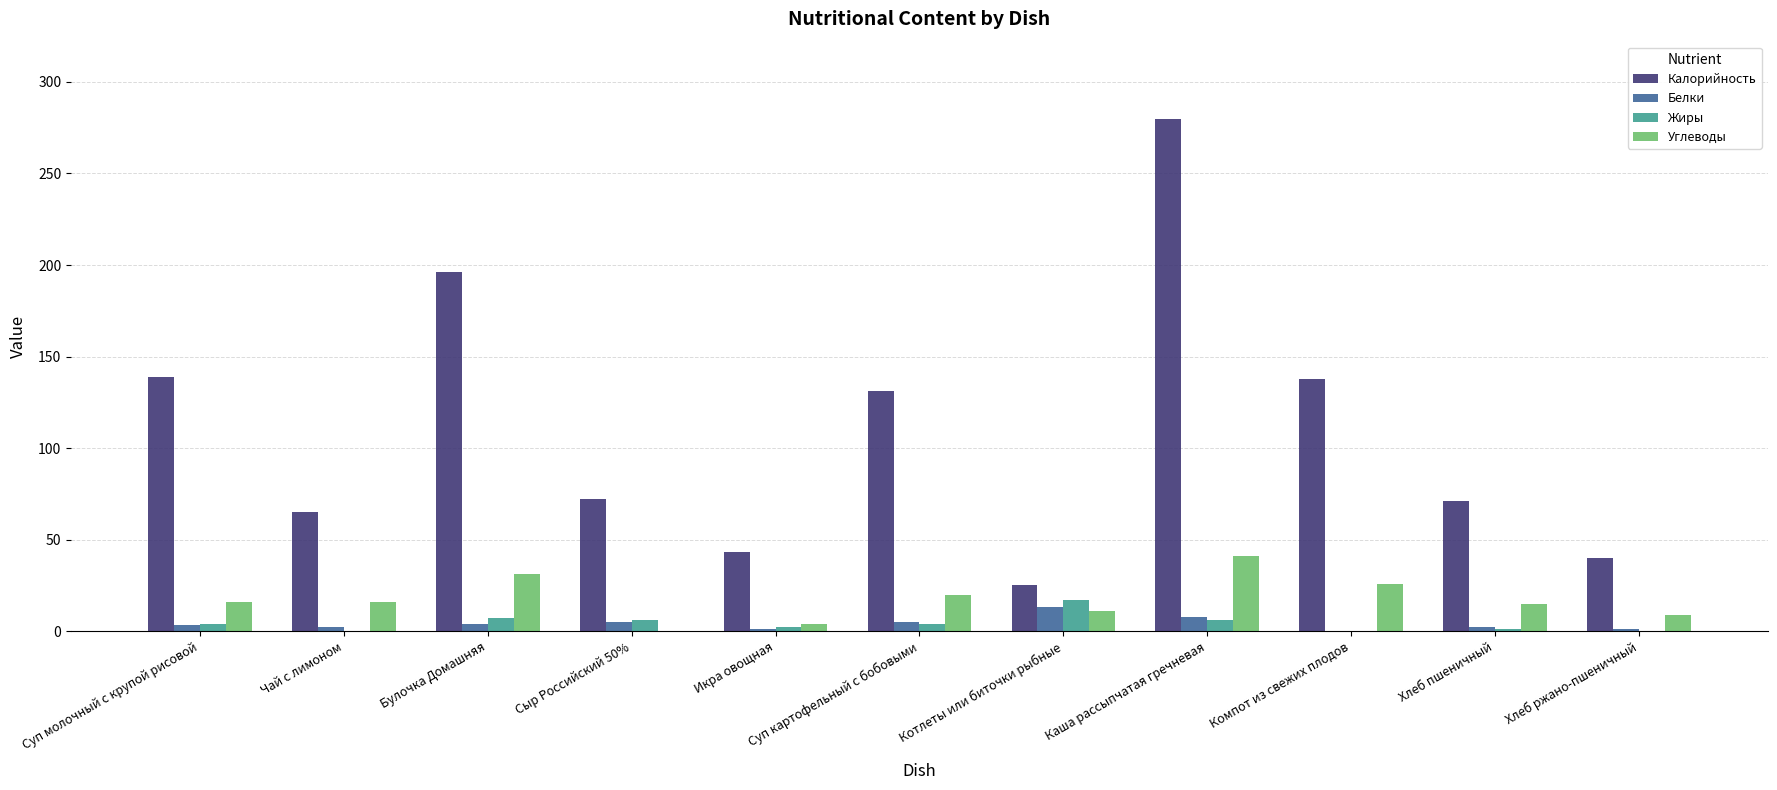

Is the value of Углеводы at Хлеб пшеничный greater than the value of Калорийность at Суп молочный с крупой рисовой?

No